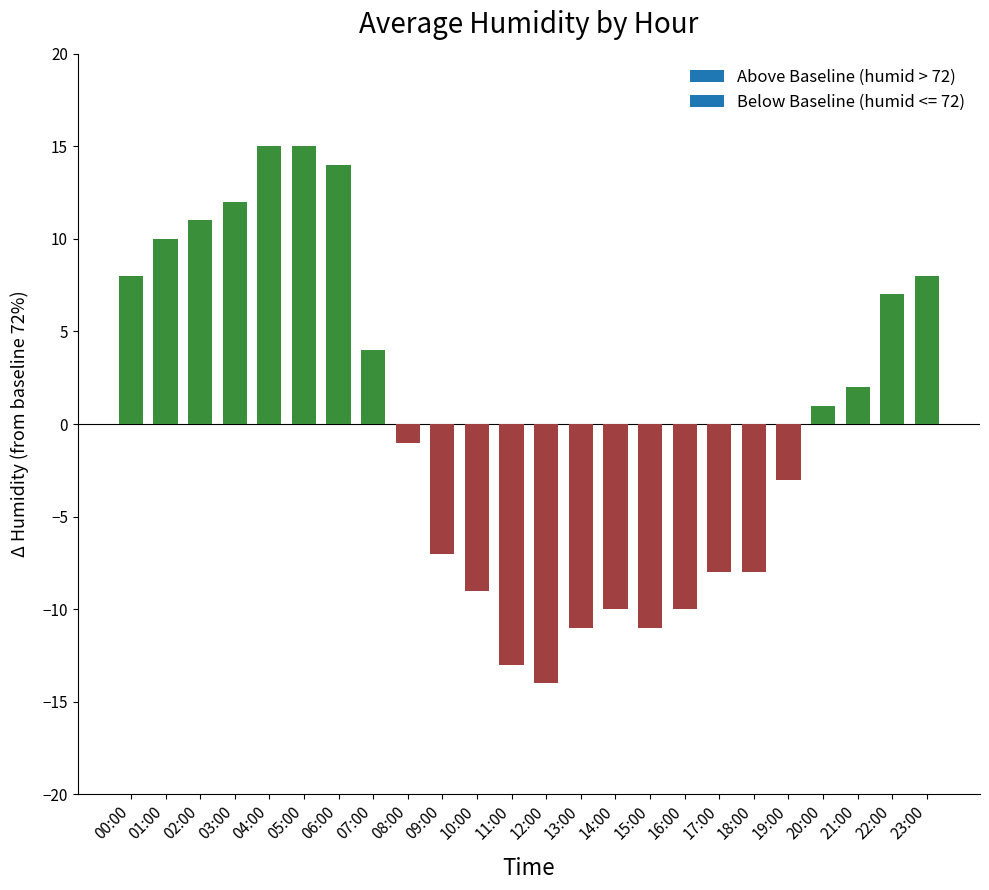

Which label corresponds to the smallest value in the chart?

12:00